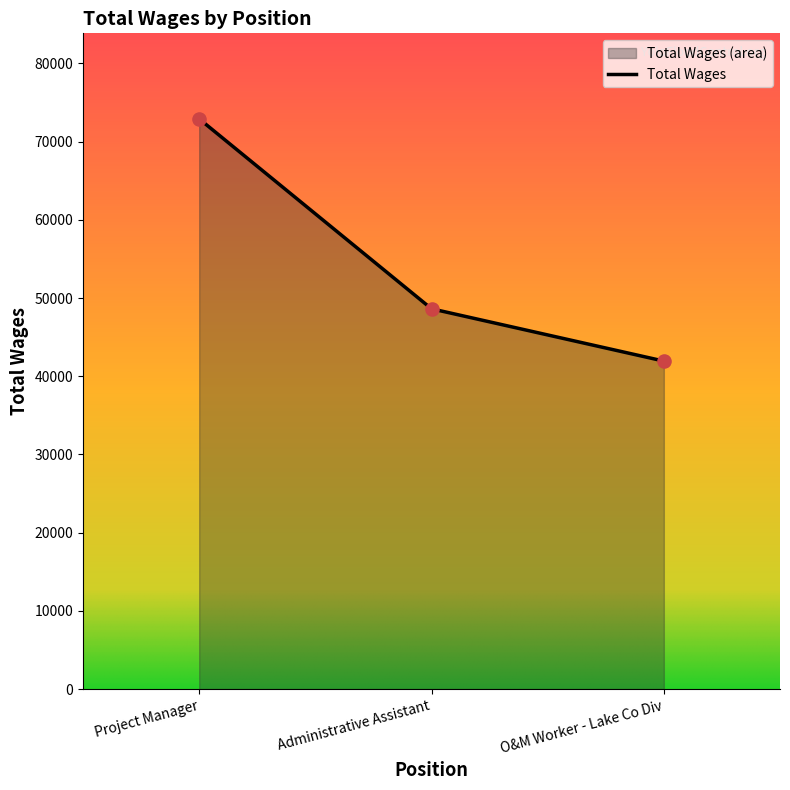

What is the ratio of the value at Administrative Assistant to the value at Project Manager?

0.7